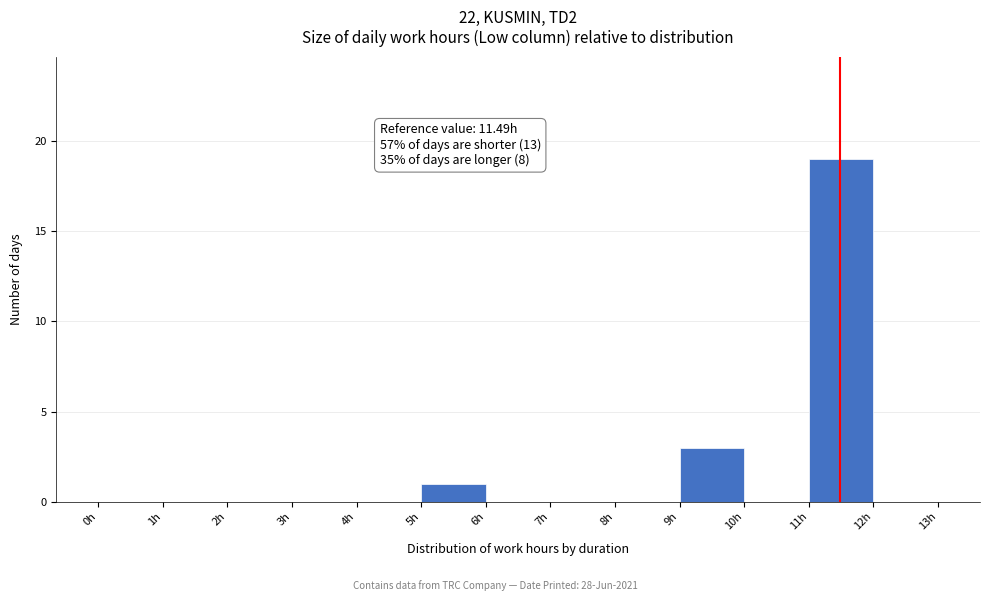

Which range on the x-axis has the tallest bar?

11 to 12